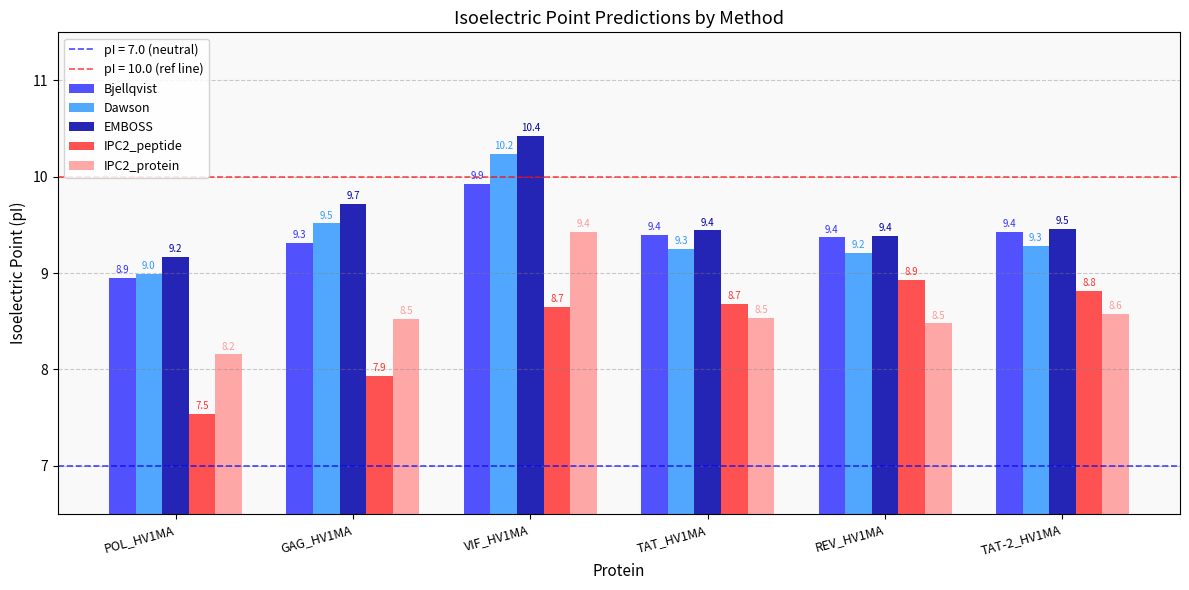

Reading left to right, what are all the values shown in this chart?

Bjellqvist: 8.9	9.3	9.9	9.4	9.4	9.4
Dawson: 9.0	9.5	10.2	9.3	9.2	9.3
EMBOSS: 9.2	9.7	10.4	9.4	9.4	9.5
IPC2_peptide: 7.5	7.9	8.7	8.7	8.9	8.8
IPC2_protein: 8.2	8.5	9.4	8.5	8.5	8.6